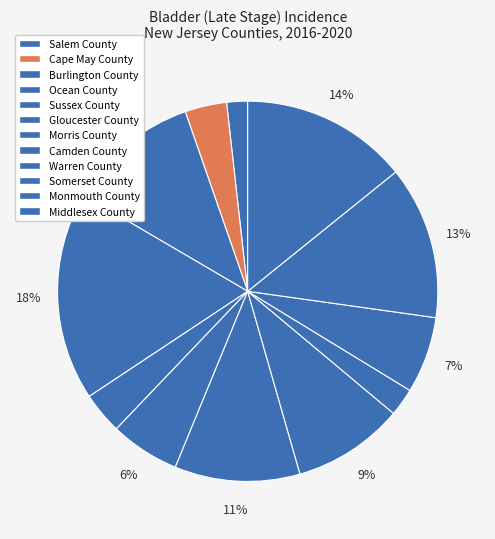

How many segments does this pie chart have?

12